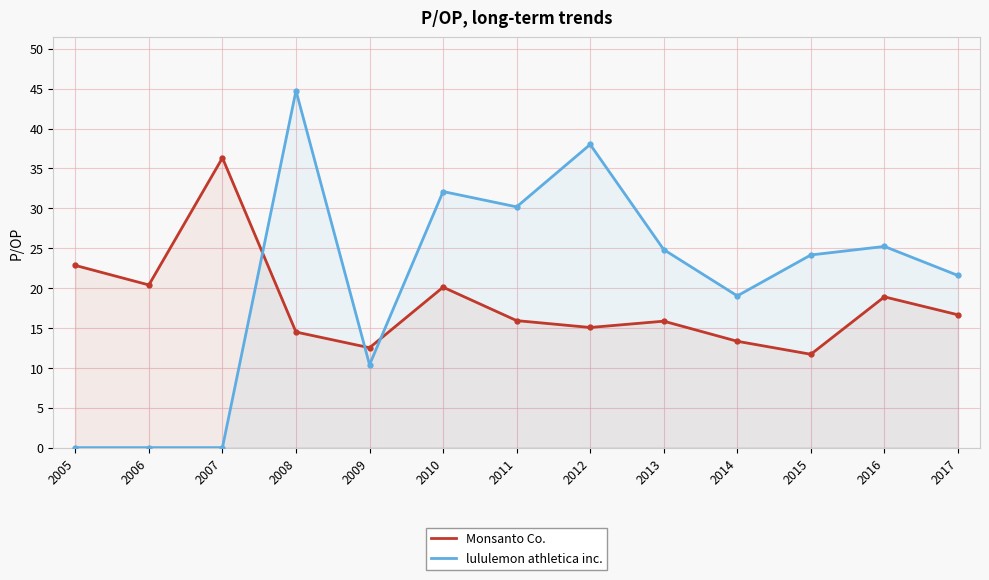

What is the difference between the Monsanto Co. values at 2009 and 2010?

7.6